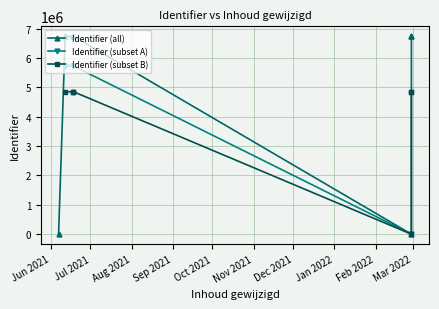

What is the difference between the second highest and minimum values?

6740954